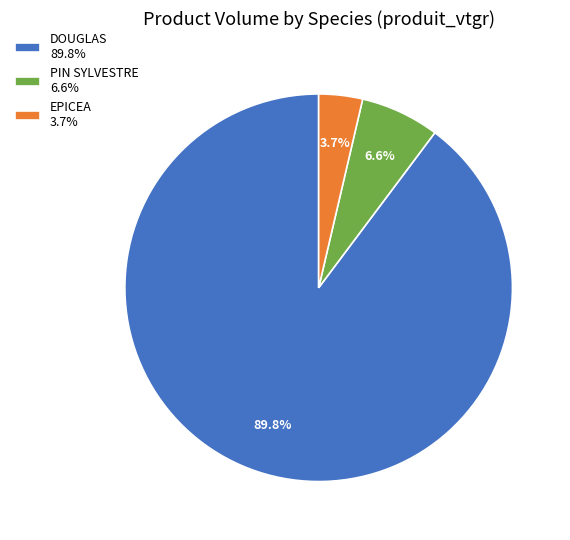

Which has a higher value, PIN SYLVESTRE 6.6% or EPICEA 3.7%?

PIN SYLVESTRE 6.6%